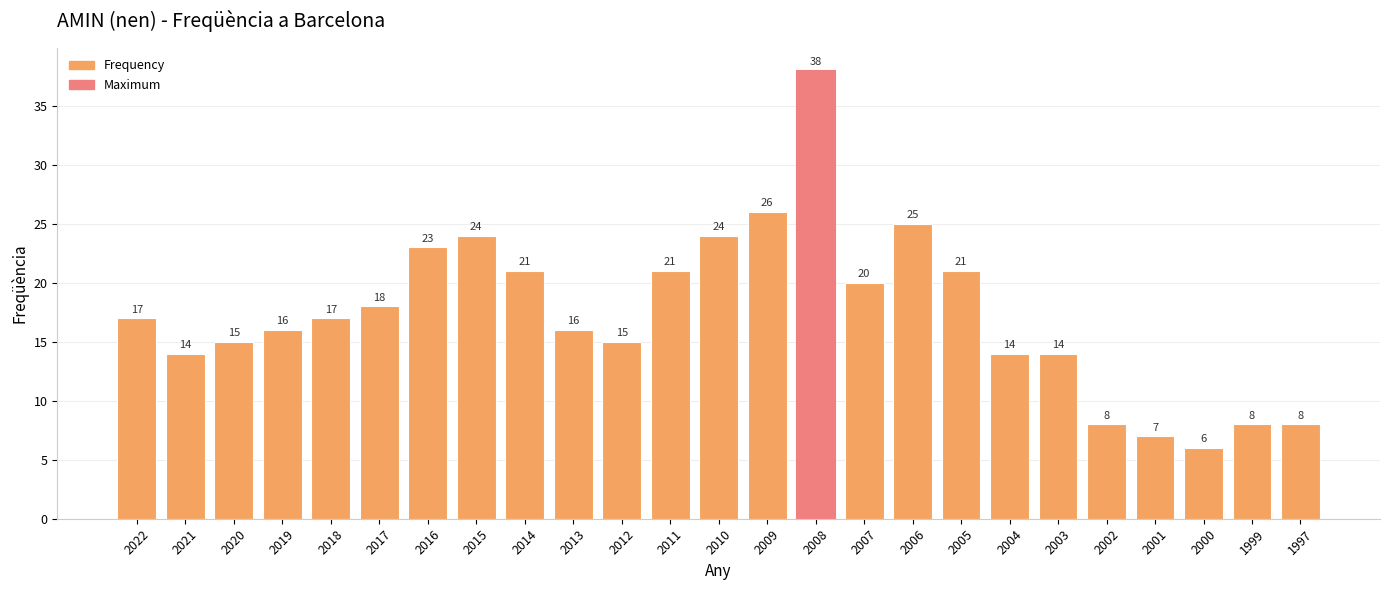

What is the sum of the values at 2010 and 2014?

45